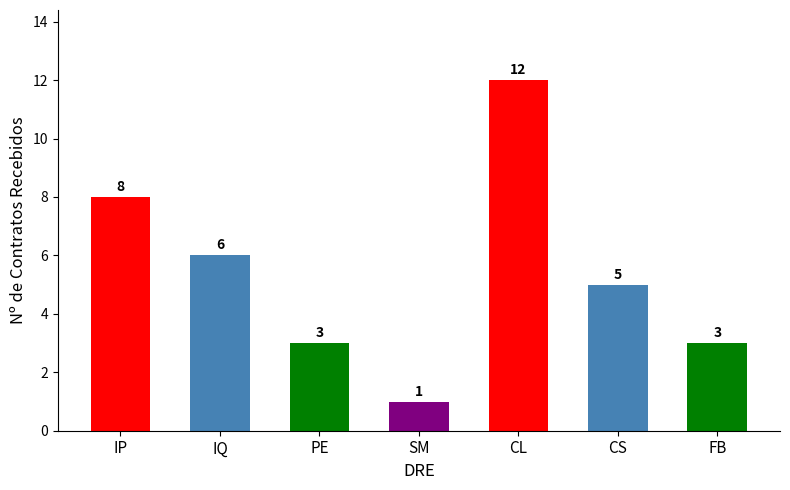

The chart shows a value of 1 at SM. True or false?

True